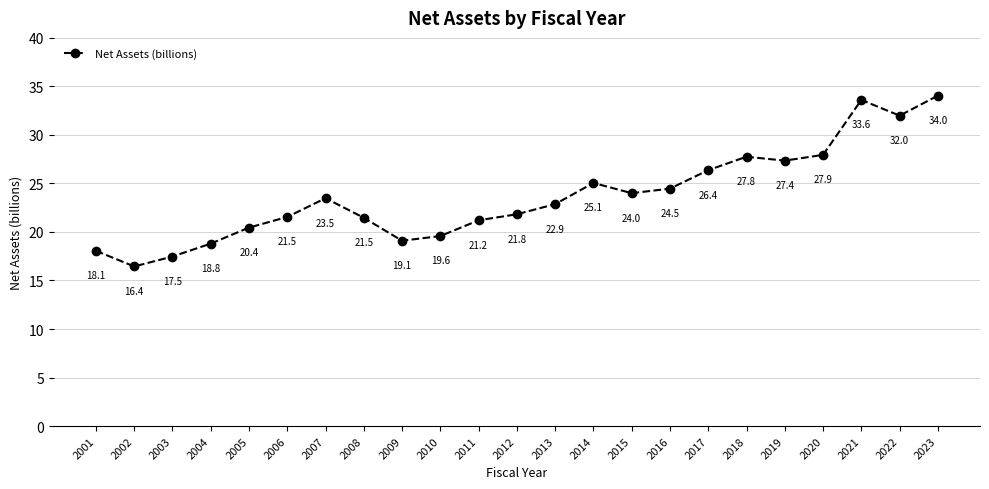

What is the average value?

23.7